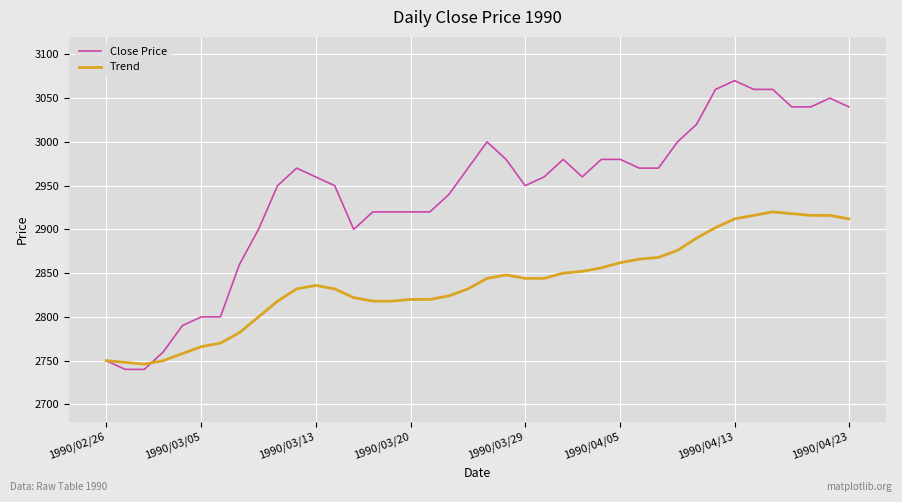

Which series has the widest spread of values?

Close Price